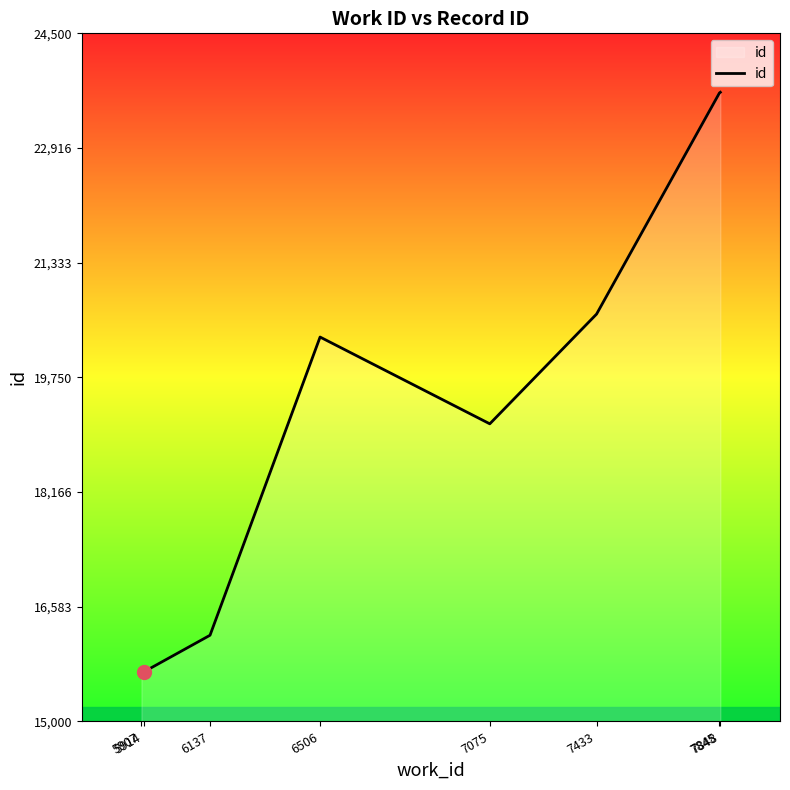

What is the ratio of the value at 7433 to the value at 7075?

1.1